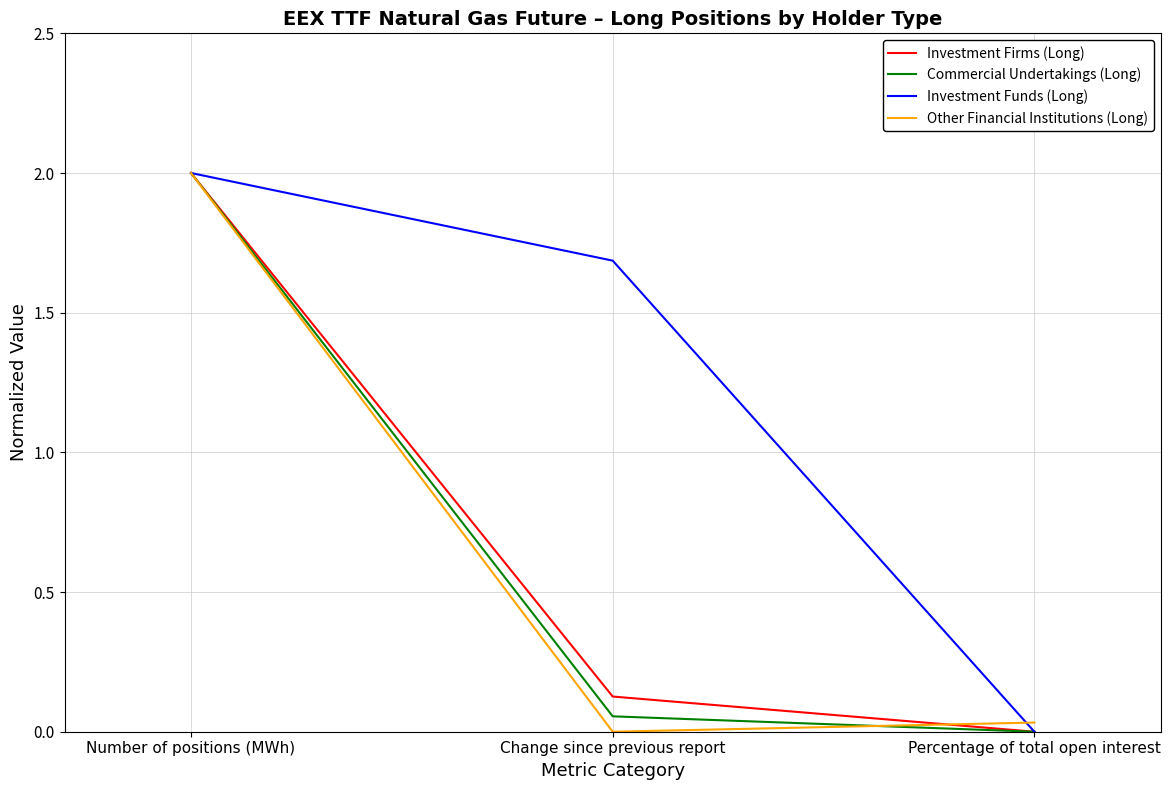

The Other Financial Institutions (Long) series shows 0.0 at Change since previous report. True or false?

True